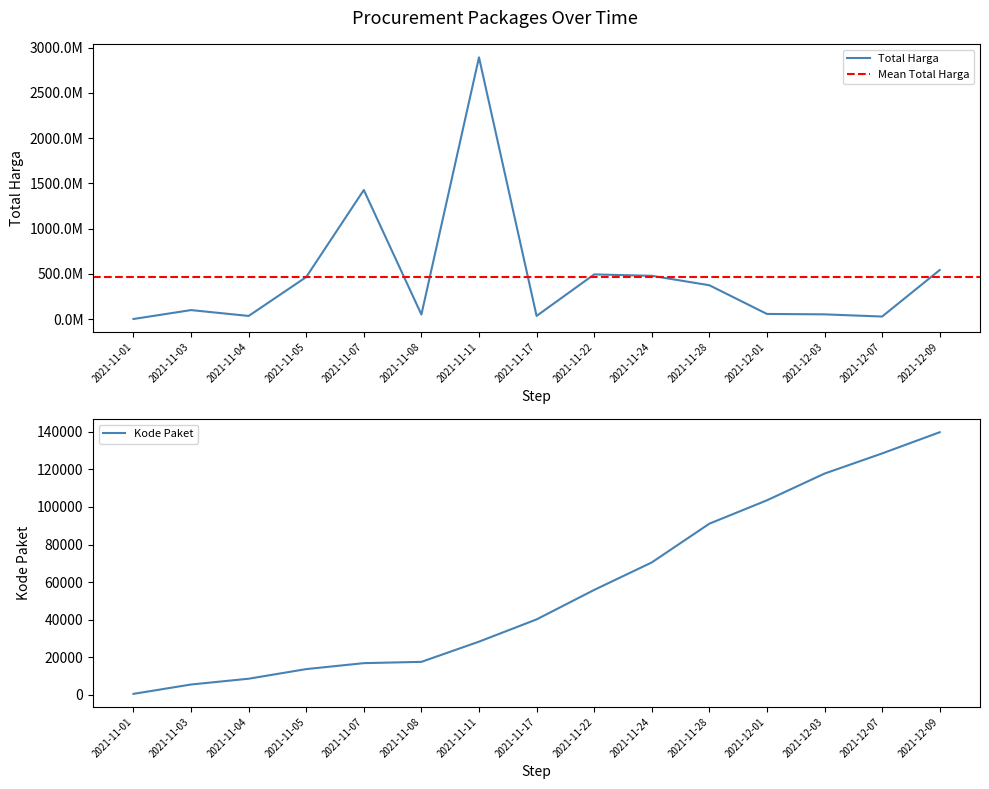

What is the value of the Kode Paket point at the 15th from the left?

139817